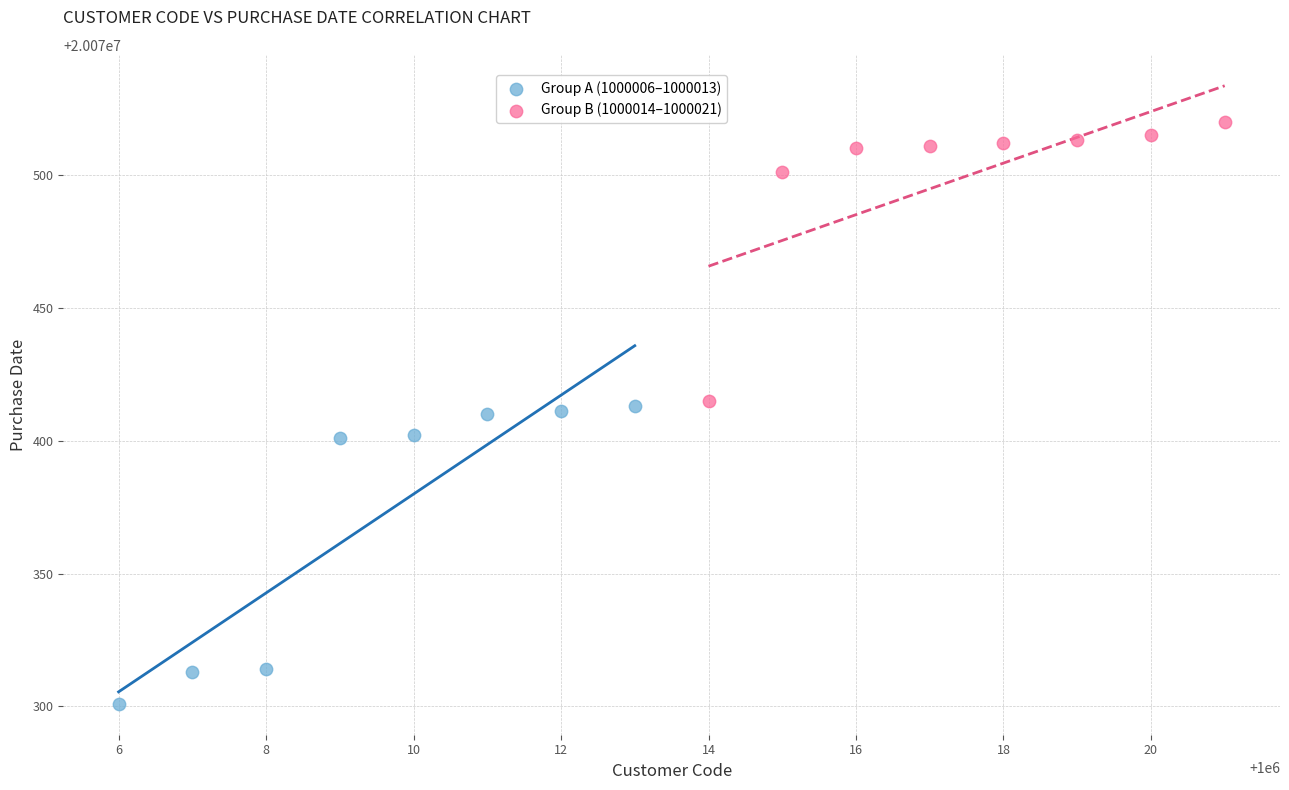

Which series has the largest Y range (max minus min)?

Group A (1000006–1000013)